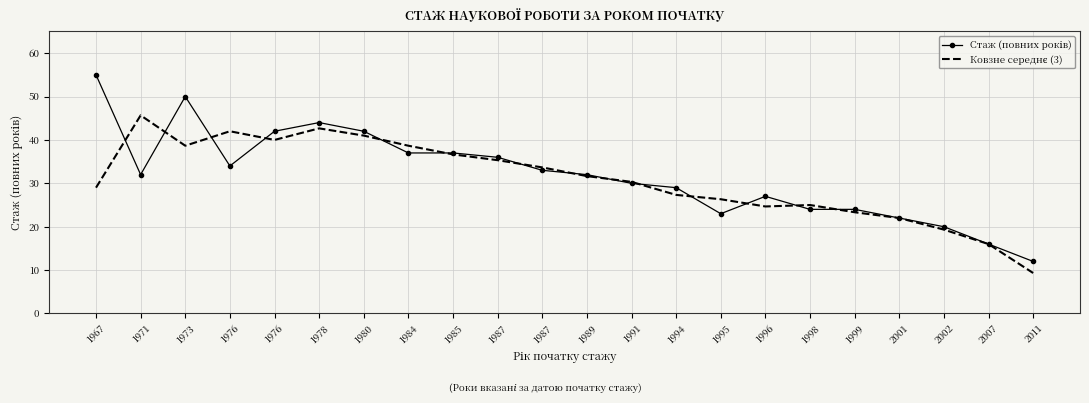

The value of Стаж (повних років) at 1998 is 24.0. True or false?

True